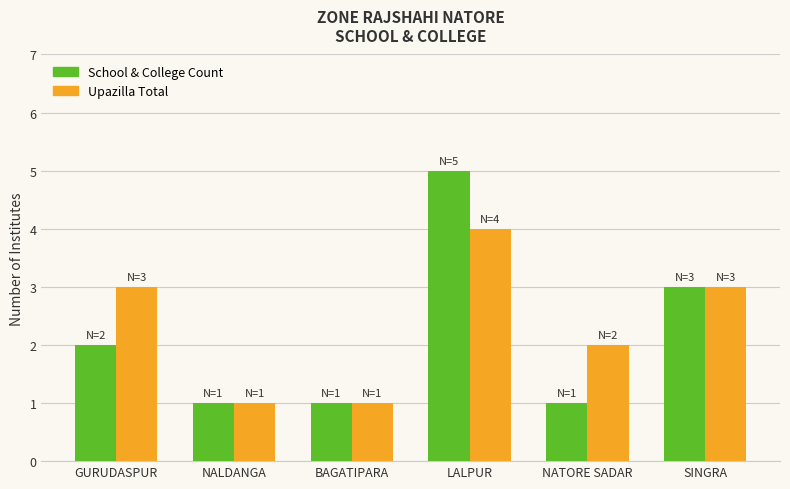

What is the value of the Upazilla Total bar at the 3rd from the left?

1